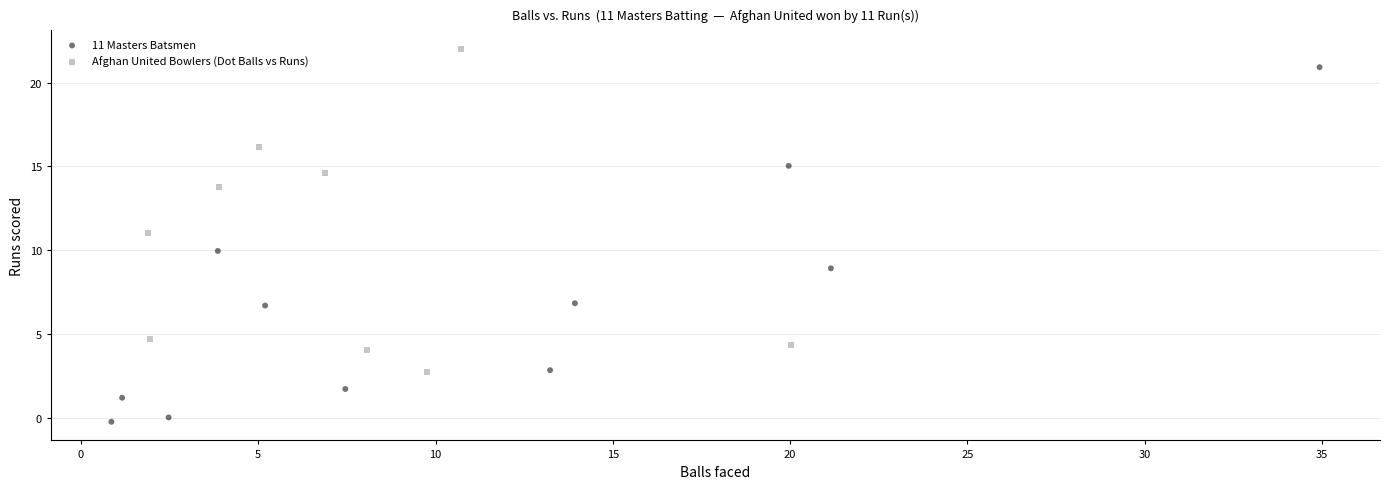

Which series contains the lowest Y value?

11 Masters Batsmen